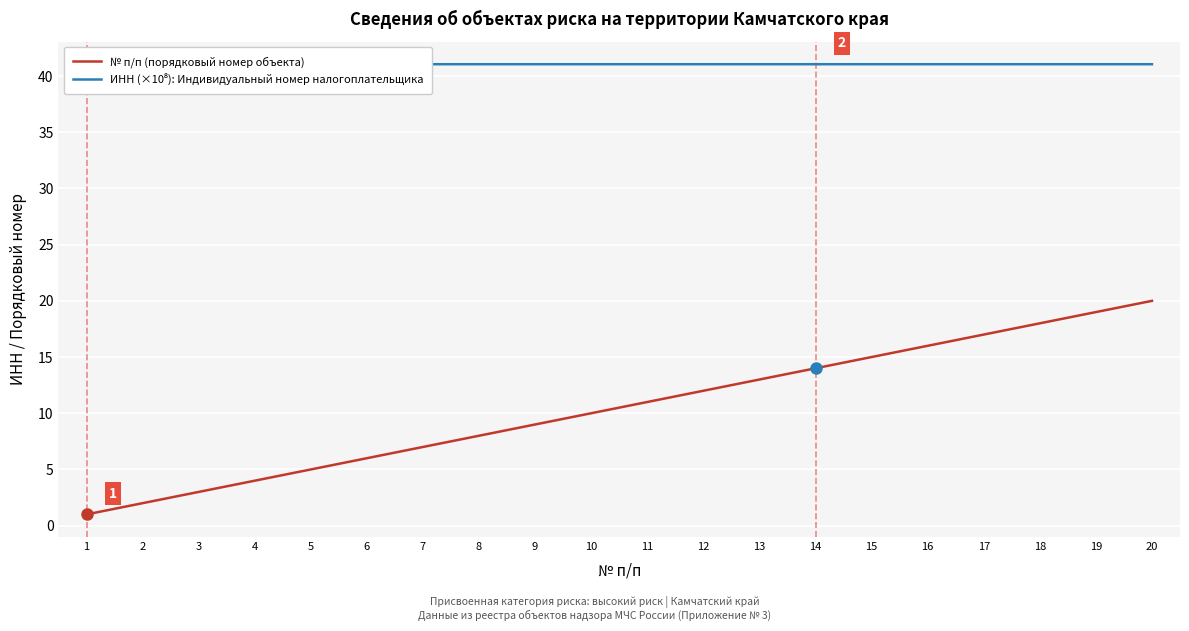

What is the smallest value displayed?

1.0